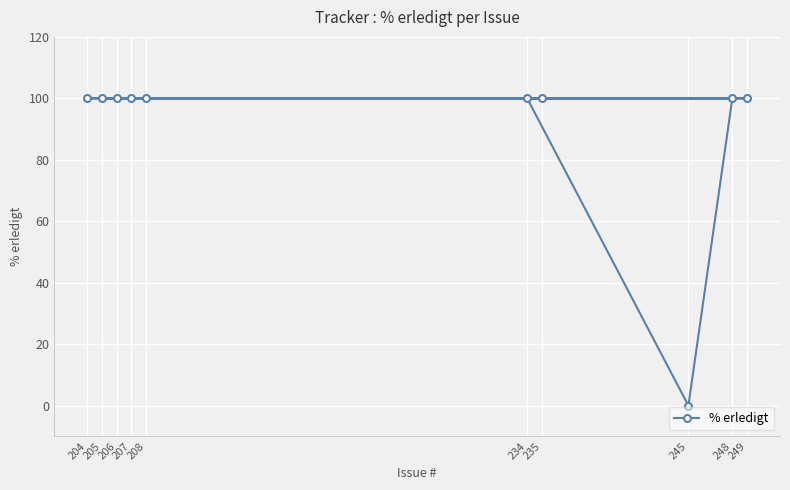

What is the value of the 2nd point from the left?

100